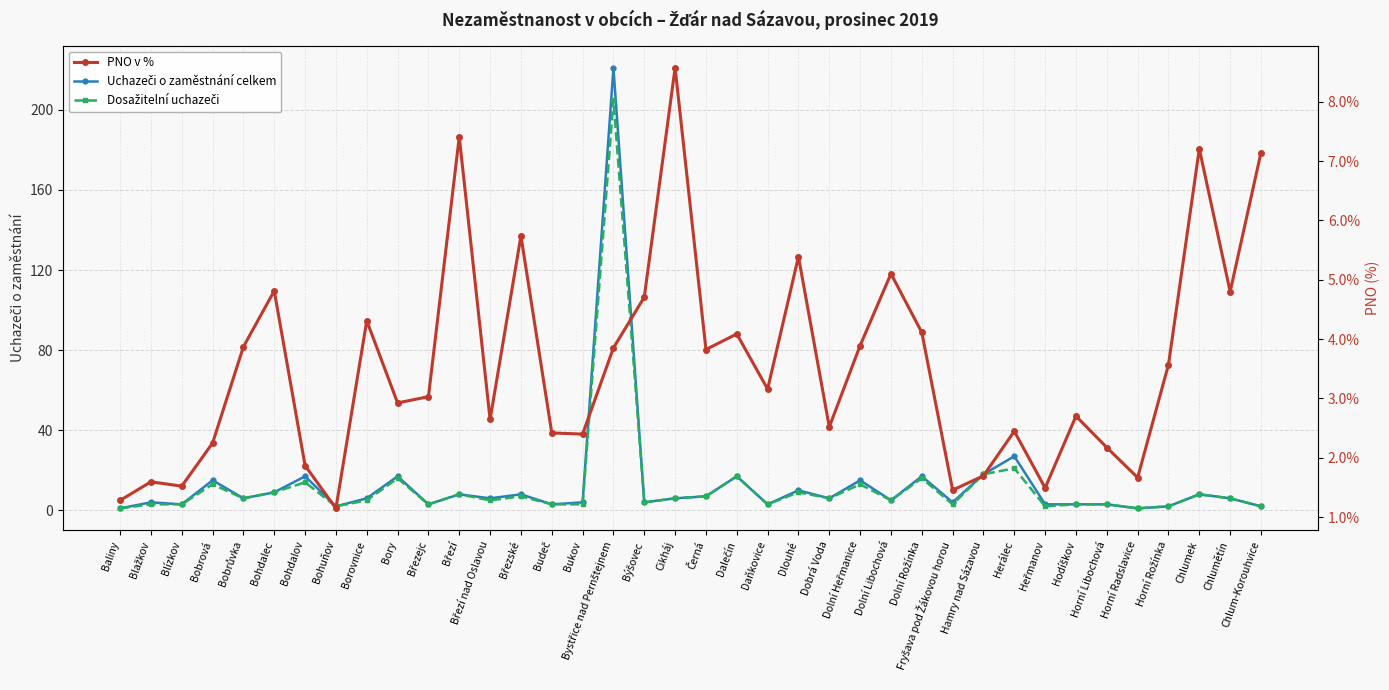

Reading left to right, what are all the values shown in this chart?

Uchazeči o zaměstnání celkem: Baliny=1.0	Blažkov=4.0	Blízkov=3.0	Bobrová=15.0	Bobrůvka=6.0	Bohdalec=9.0	Bohdalov=17.0	Bohuňov=2.0	Borovnice=6.0	Bory=17.0	Březejc=3.0	Březí=8.0	Březí nad Oslavou=6.0	Březské=8.0	Budeč=3.0	Bukov=4.0	Bystřice nad Pernštejnem=221.0	Býšovec=4.0	Cikháj=6.0	Černá=7.0	Dalečín=17.0	Daňkovice=3.0	Dlouhé=10.0	Dobrá Voda=6.0	Dolní Heřmanice=15.0	Dolní Libochová=5.0	Dolní Rožínka=17.0	Fryšava pod Žákovou horou=4.0	Hamry nad Sázavou=18.0	Herálec=27.0	Heřmanov=3.0	Hodíškov=3.0	Horní Libochová=3.0	Horní Radslavice=1.0	Horní Rožínka=2.0	Chlumek=8.0	Chlumětín=6.0	Chlum-Korouhvice=2.0
Dosažitelní uchazeči: Baliny=1.0	Blažkov=3.0	Blízkov=3.0	Bobrová=13.0	Bobrůvka=6.0	Bohdalec=9.0	Bohdalov=14.0	Bohuňov=2.0	Borovnice=5.0	Bory=16.0	Březejc=3.0	Březí=8.0	Březí nad Oslavou=5.0	Březské=7.0	Budeč=3.0	Bukov=3.0	Bystřice nad Pernštejnem=205.0	Býšovec=4.0	Cikháj=6.0	Černá=7.0	Dalečín=17.0	Daňkovice=3.0	Dlouhé=9.0	Dobrá Voda=6.0	Dolní Heřmanice=13.0	Dolní Libochová=5.0	Dolní Rožínka=16.0	Fryšava pod Žákovou horou=3.0	Hamry nad Sázavou=18.0	Herálec=21.0	Heřmanov=2.0	Hodíškov=3.0	Horní Libochová=3.0	Horní Radslavice=1.0	Horní Rožínka=2.0	Chlumek=8.0	Chlumětín=6.0	Chlum-Korouhvice=2.0
PNO v %: Baliny=1.3	Blažkov=1.6	Blízkov=1.5	Bobrová=2.2	Bobrůvka=3.9	Bohdalec=4.8	Bohdalov=1.9	Bohuňov=1.1	Borovnice=4.3	Bory=2.9	Březejc=3.0	Březí=7.4	Březí nad Oslavou=2.6	Březské=5.7	Budeč=2.4	Bukov=2.4	Bystřice nad Pernštejnem=3.9	Býšovec=4.7	Cikháj=8.6	Černá=3.8	Dalečín=4.1	Daňkovice=3.2	Dlouhé=5.4	Dobrá Voda=2.5	Dolní Heřmanice=3.9	Dolní Libochová=5.1	Dolní Rožínka=4.1	Fryšava pod Žákovou horou=1.5	Hamry nad Sázavou=1.7	Herálec=2.4	Heřmanov=1.5	Hodíškov=2.7	Horní Libochová=2.2	Horní Radslavice=1.7	Horní Rožínka=3.6	Chlumek=7.2	Chlumětín=4.8	Chlum-Korouhvice=7.1